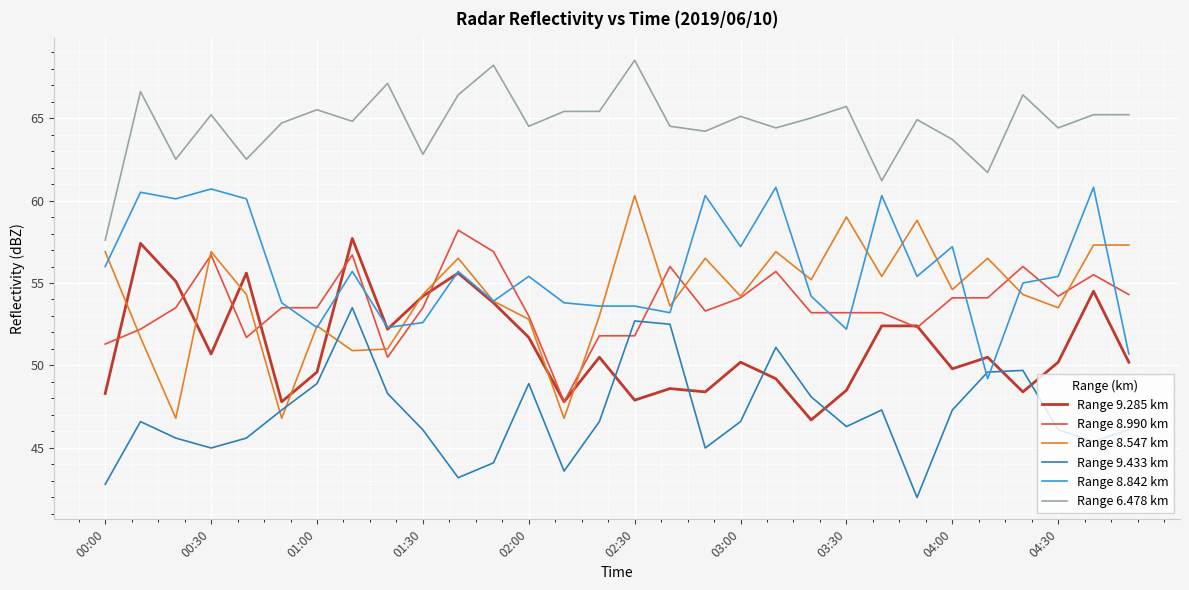

Which series has the largest total across all categories?

Range 6.478 km